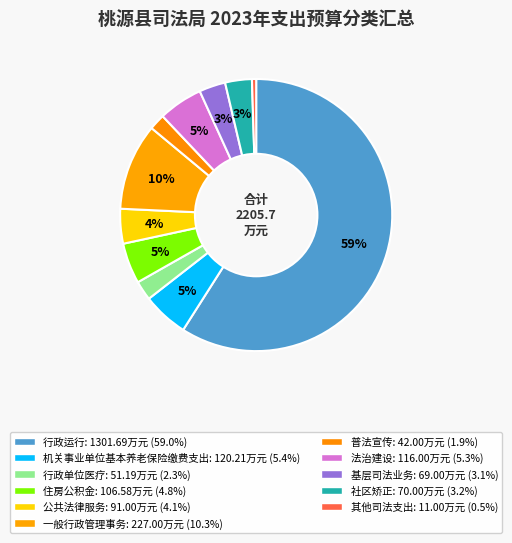

True or false: 公共法律服务 accounts for 11% of the total.

False